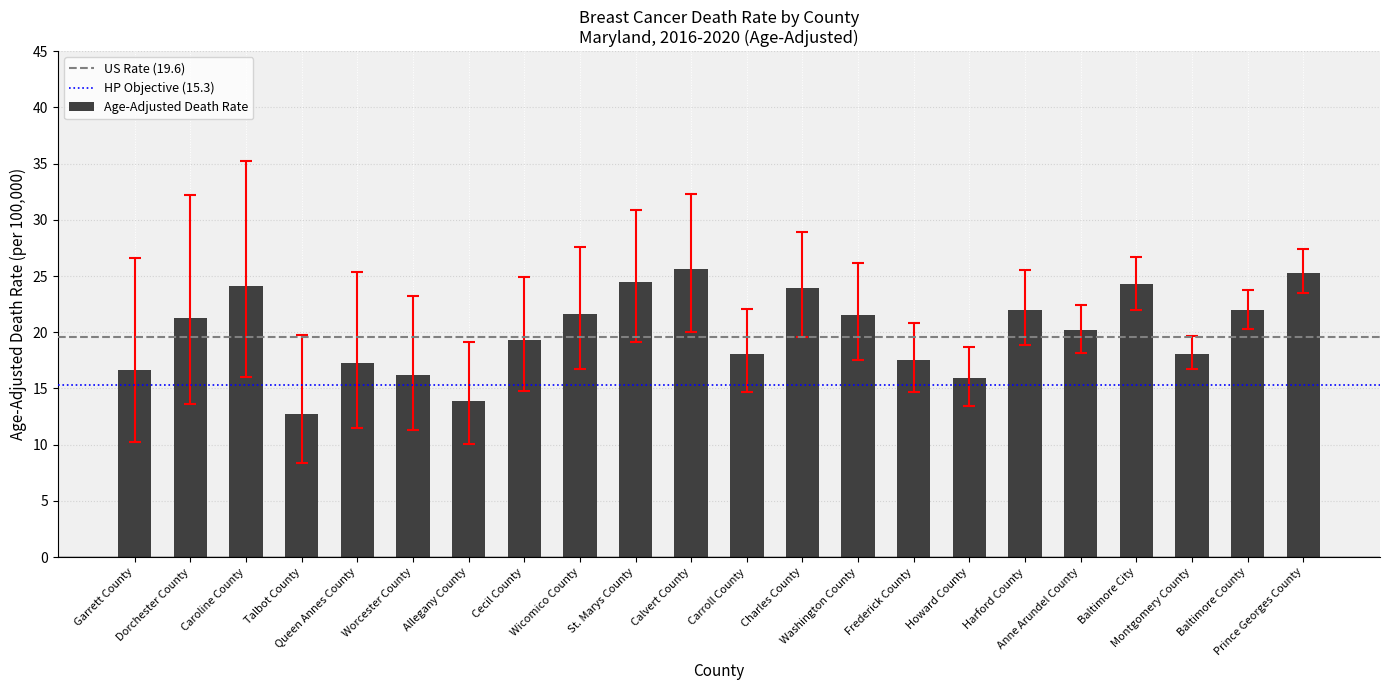

The chart shows a value of 21.5 at Washington County. True or false?

True